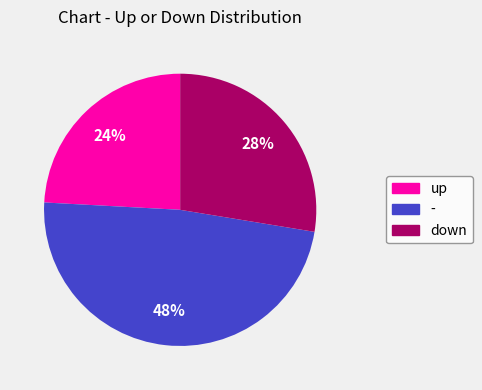

What is the ratio of the value at up to the value at -?

0.5